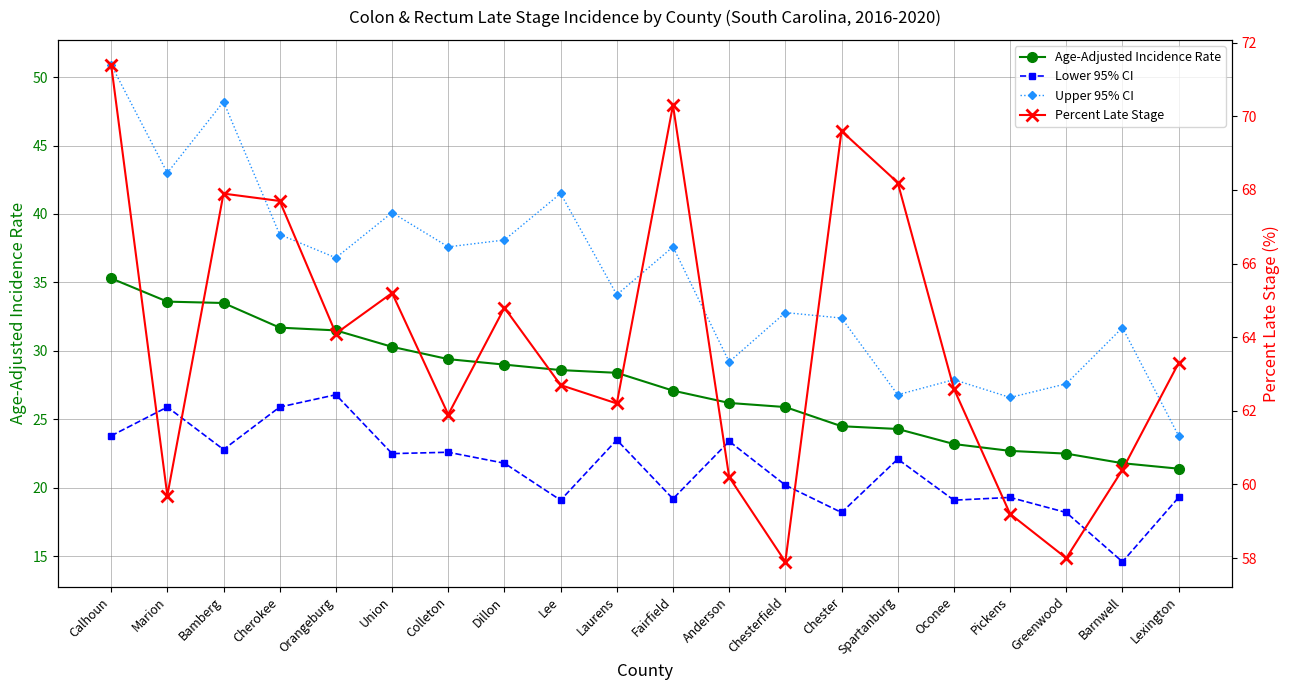

Where is Upper 95% CI nearest to the value 37?

Orangeburg